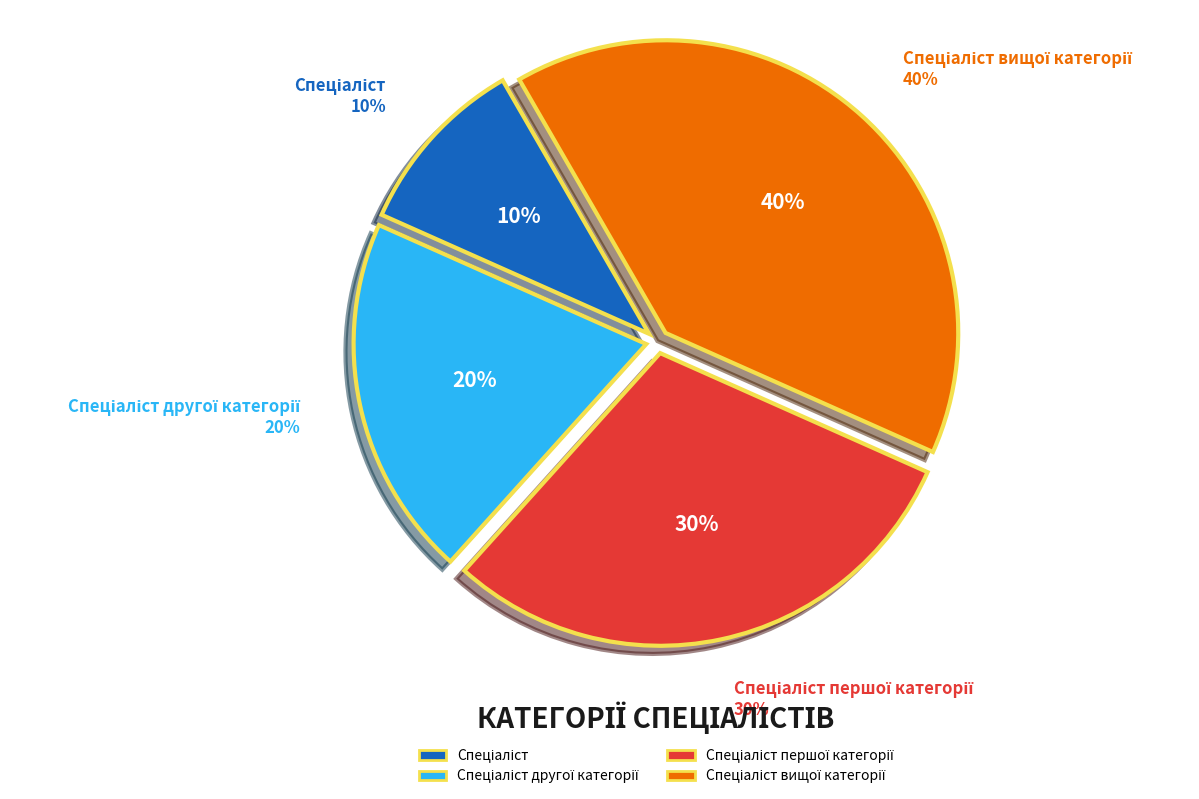

True or false: Спеціаліст першої категорії accounts for 42% of the total.

False